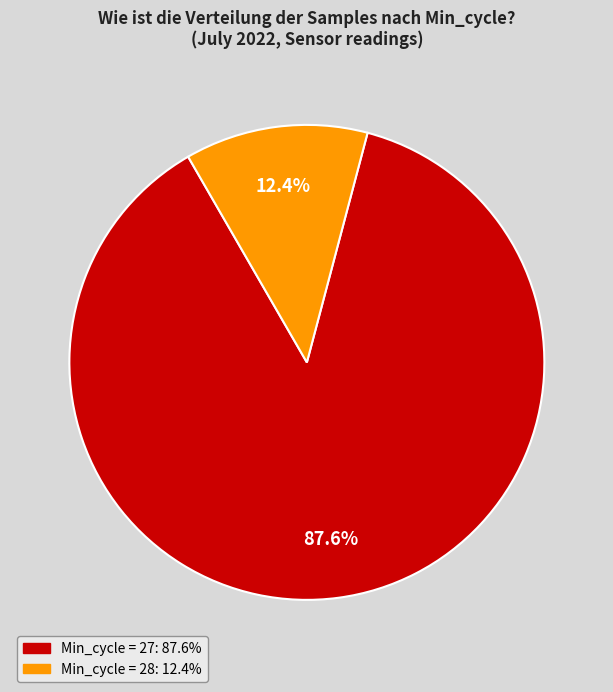

Is there a majority slice in this chart?

Yes